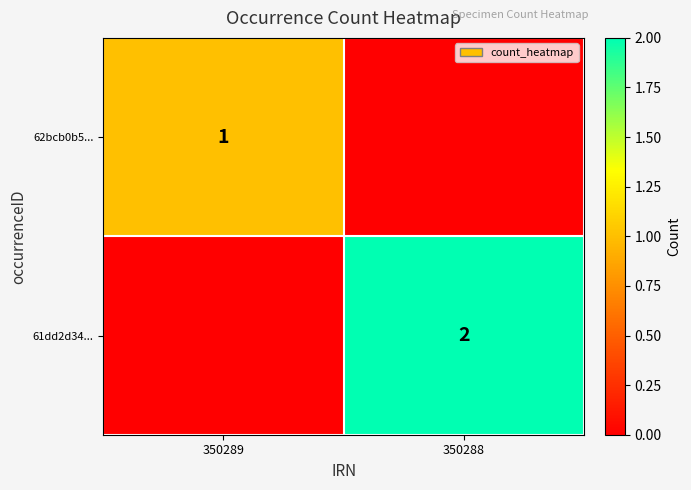

The value of 62bcb0b5... at 350289 is 0. True or false?

False